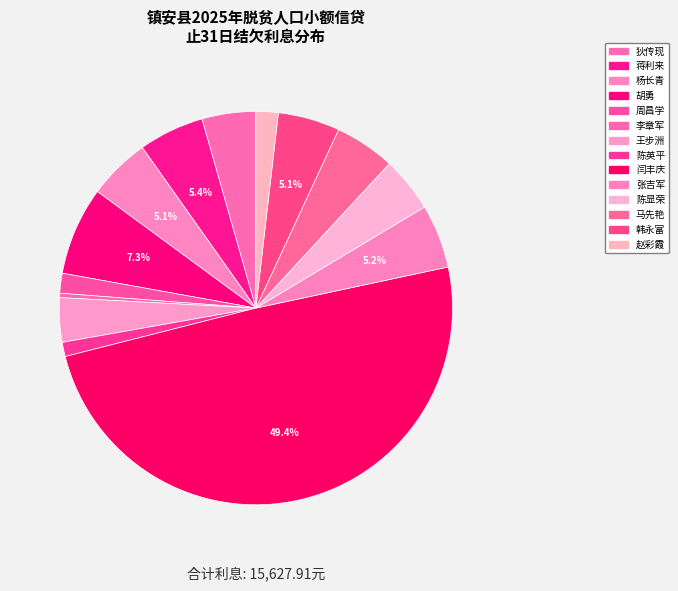

To the nearest percent, what is the average slice percentage?

7%